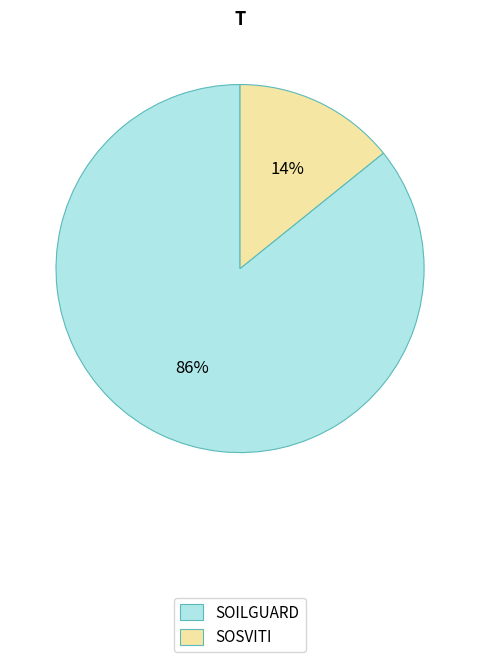

How many segments does this pie chart have?

2